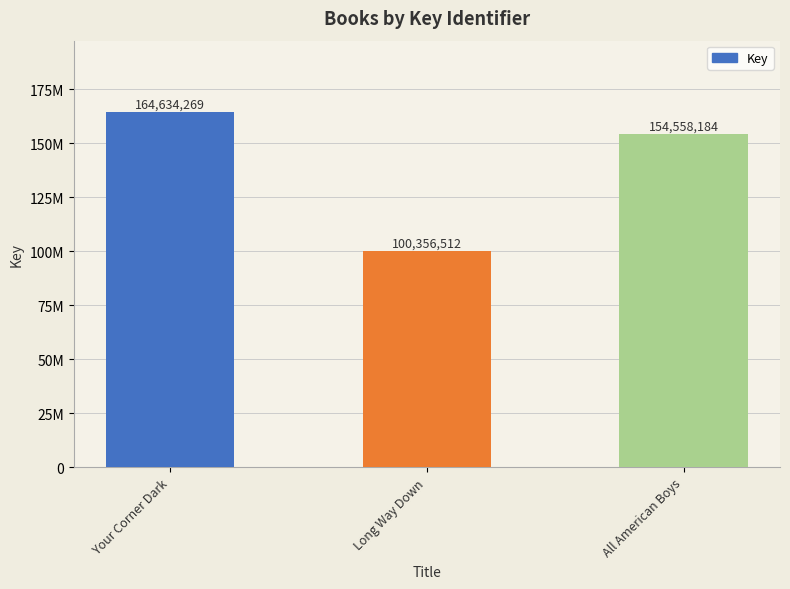

Read the value at All American Boys.

154558184